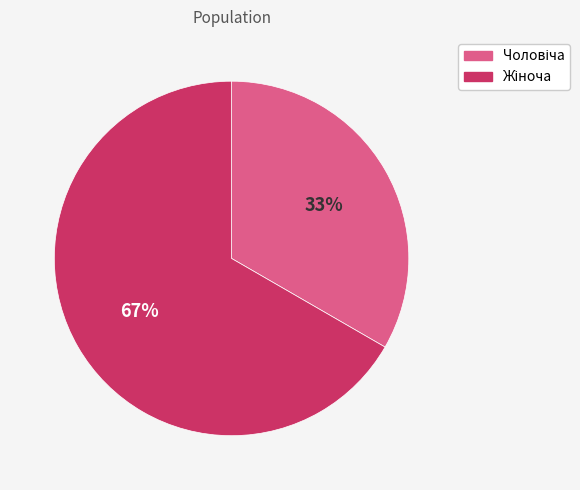

Is there any slice that represents more than half of the pie?

Yes